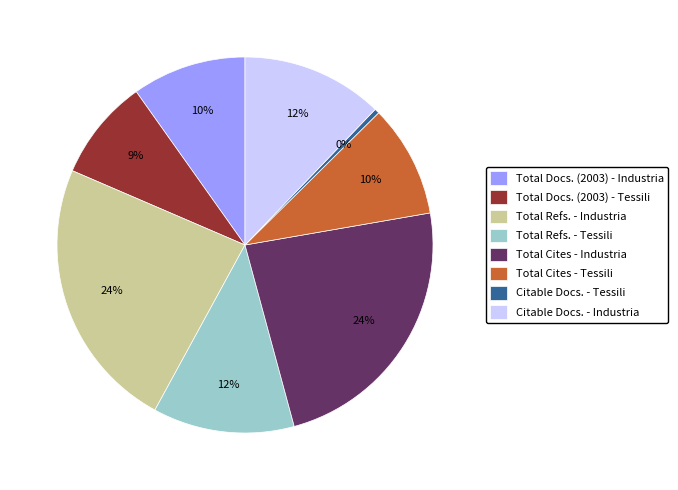

Approximately how many times larger is the value at Total Refs. - Industria compared to Citable Docs. - Tessili?

56.7